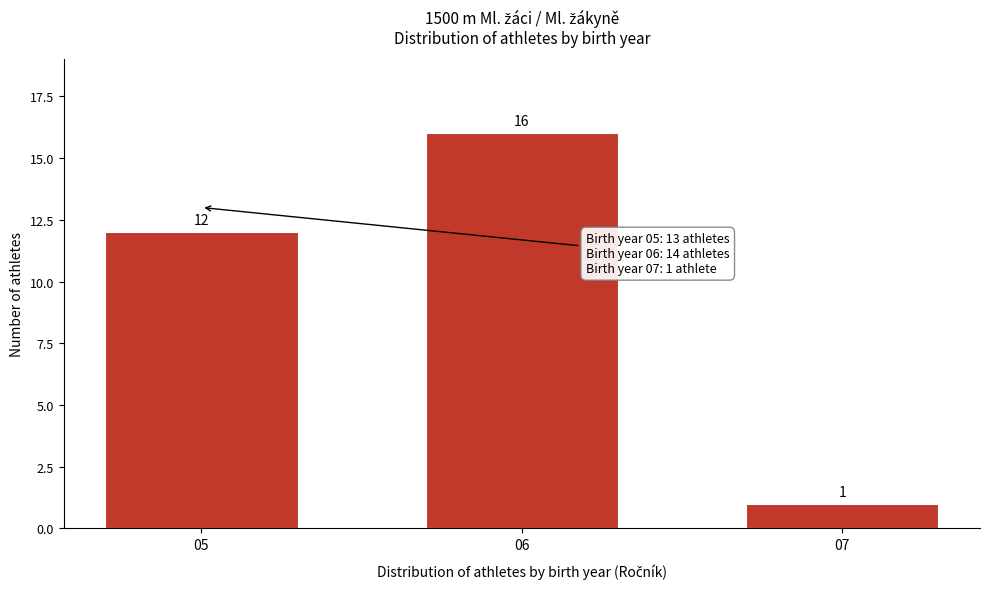

Reading left to right, what are all the values shown in this chart?

12	16	1